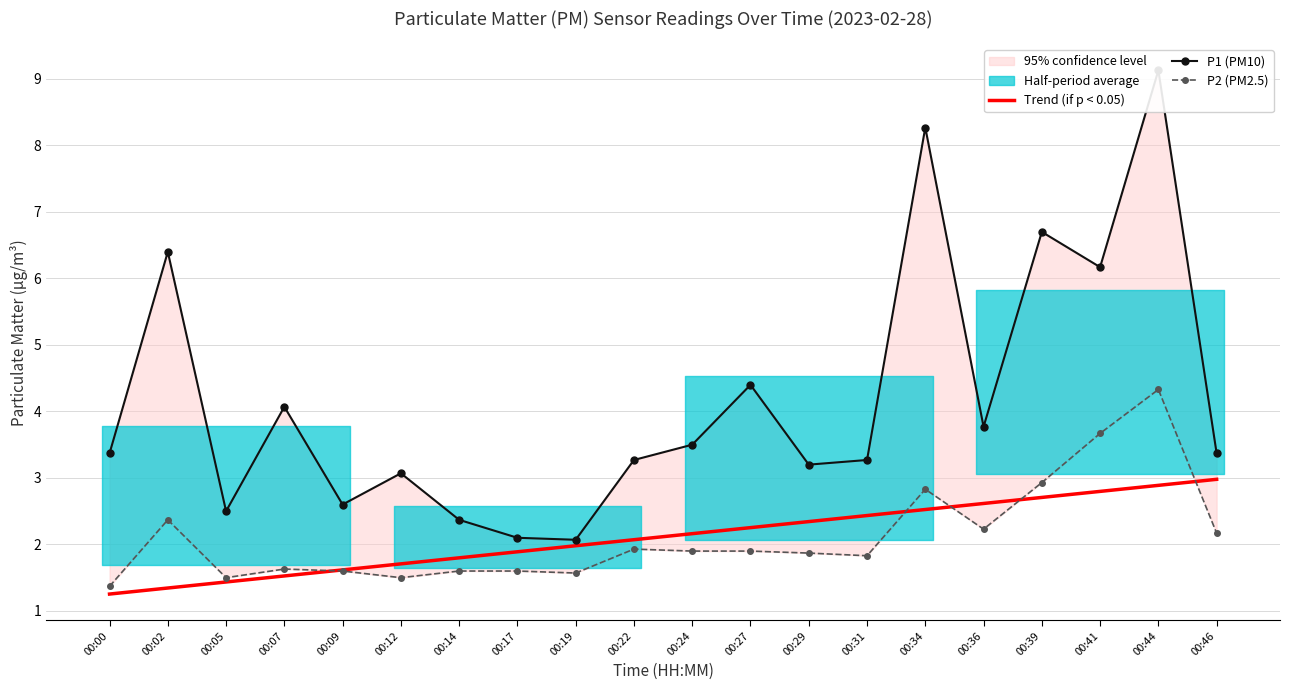

Reading left to right, list all the values displayed in this chart.

Trend (if p < 0.05): 1.3	1.3	1.4	1.5	1.6	1.7	1.8	1.9	2.0	2.1	2.2	2.3	2.3	2.4	2.5	2.6	2.7	2.8	2.9	3.0
P1 (PM10): 3.4	6.4	2.5	4.1	2.6	3.1	2.4	2.1	2.1	3.3	3.5	4.4	3.2	3.3	8.3	3.8	6.7	6.2	9.1	3.4
P2 (PM2.5): 1.4	2.4	1.5	1.6	1.6	1.5	1.6	1.6	1.6	1.9	1.9	1.9	1.9	1.8	2.8	2.2	2.9	3.7	4.3	2.2